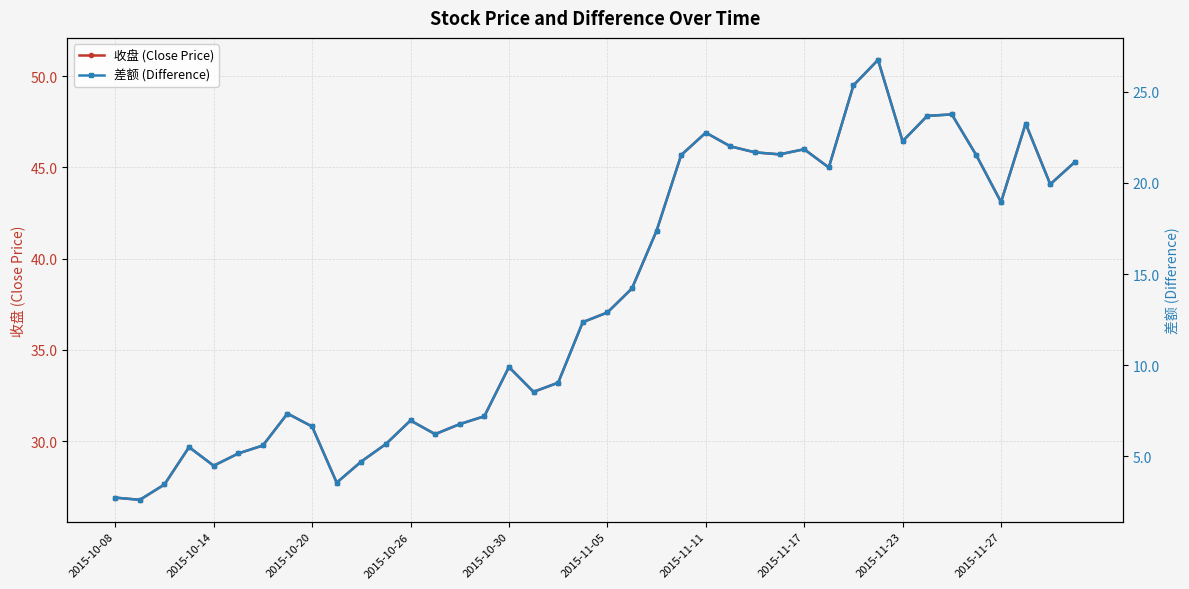

Which series has the largest total across all categories?

收盘 (Close Price)